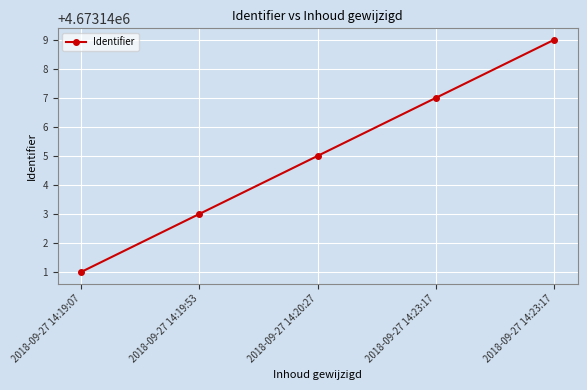

What is the ratio of the value at 2018-09-27 14:23:17 to the value at 2018-09-27 14:19:53?

1.0